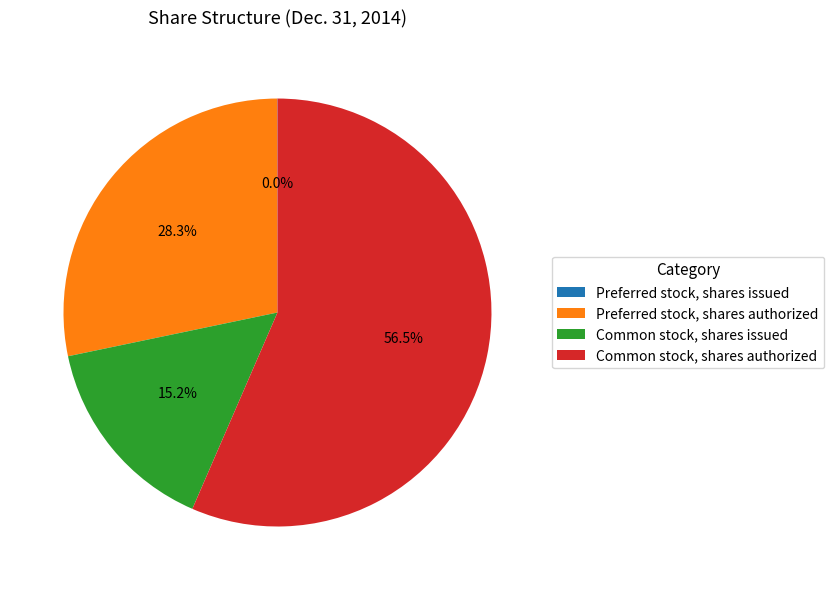

To the nearest percent, what is the average slice percentage?

25%